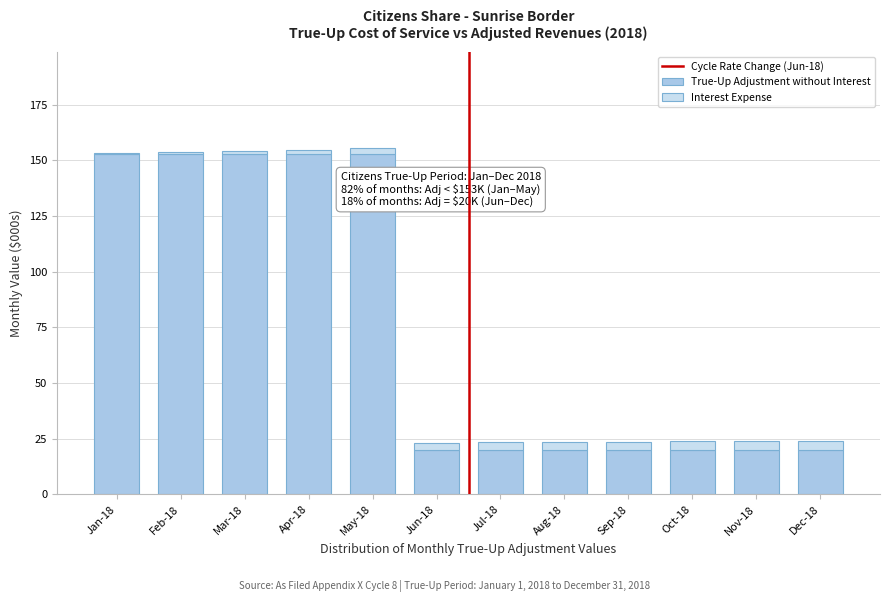

Reading right to left, what are the values for True-Up Adjustment without Interest?

Dec-18=20.1	Nov-18=20.1	Oct-18=20.1	Sep-18=20.1	Aug-18=20.1	Jul-18=20.1	Jun-18=20.1	May-18=152.9	Apr-18=152.9	Mar-18=152.9	Feb-18=152.9	Jan-18=152.9